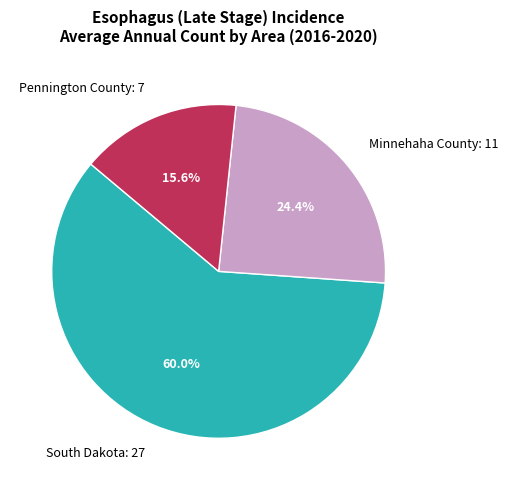

To the nearest percent, what is the combined percentage of Minnehaha County and South Dakota?

84%